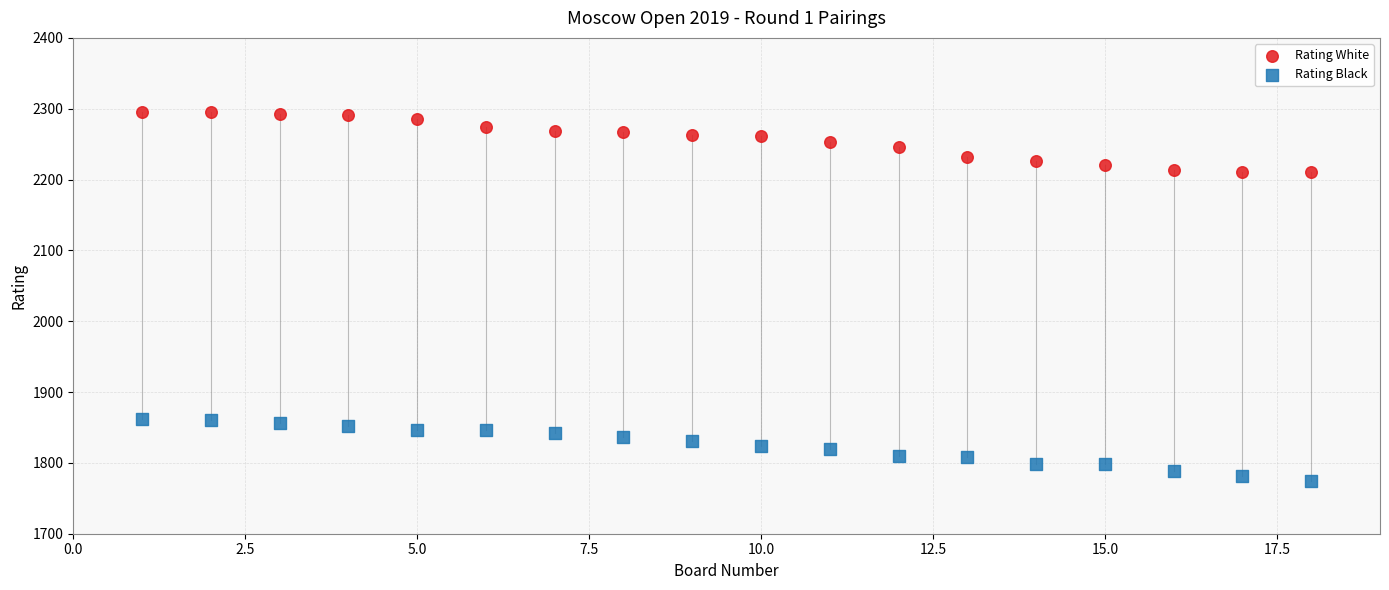

Across all data points, what is the range of X values (max minus min)?

17